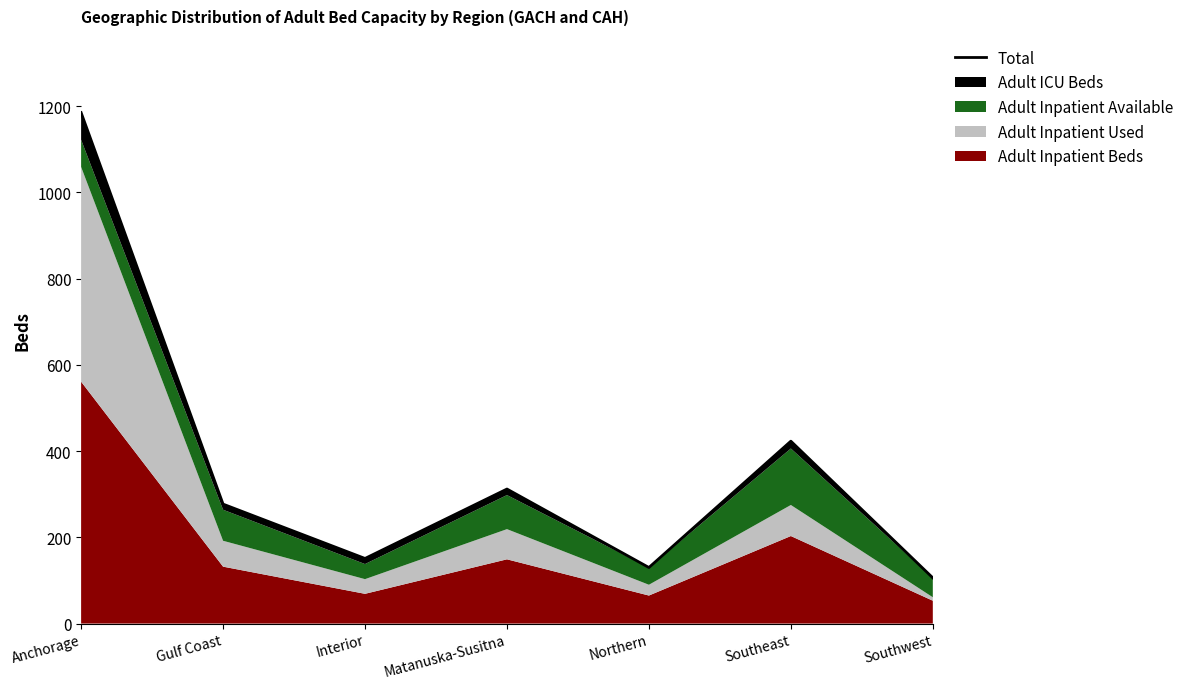

Count the number of categories in the chart.

7